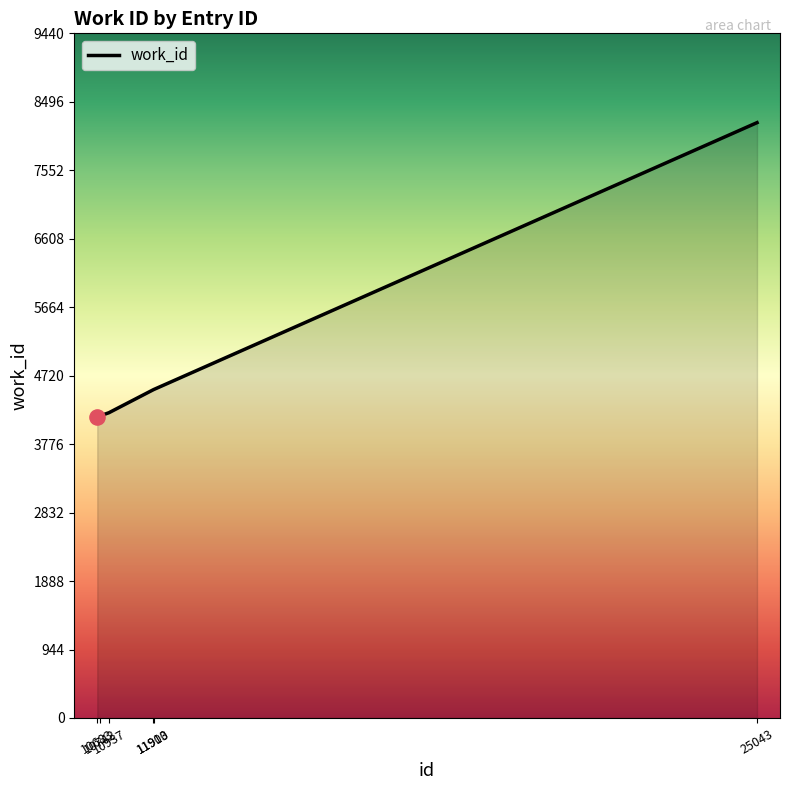

Between 11900 and 10742, which is larger?

11900